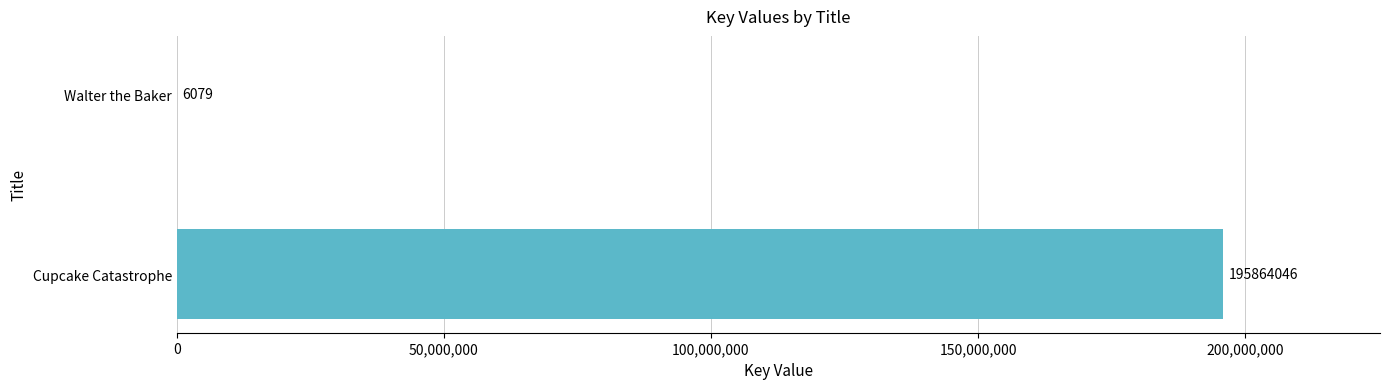

Is it true that the value at Cupcake Catastrophe is 124349474?

False